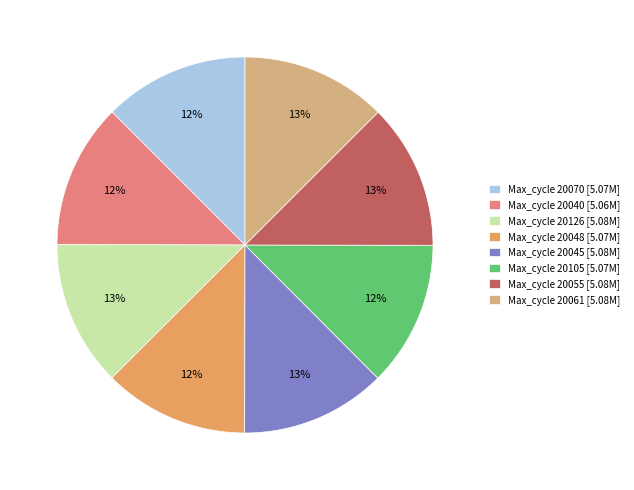

Is it true that Max_cycle 20048 [5.07M] is 25% of the pie?

False